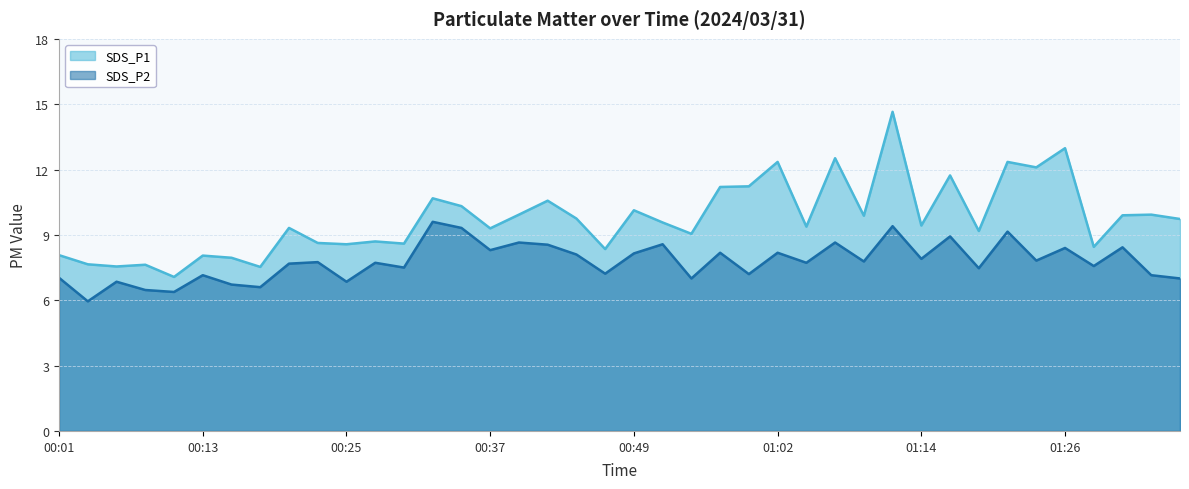

At which category is the sum across all series the highest?

01:11